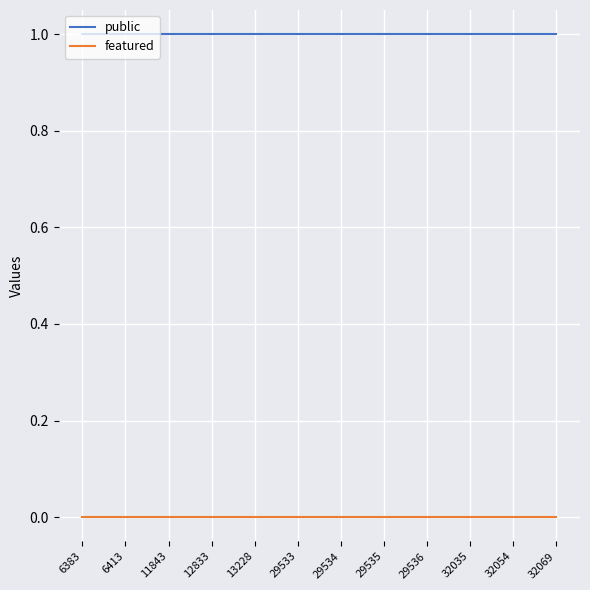

List the series in order of their peak value, highest first.

public, featured